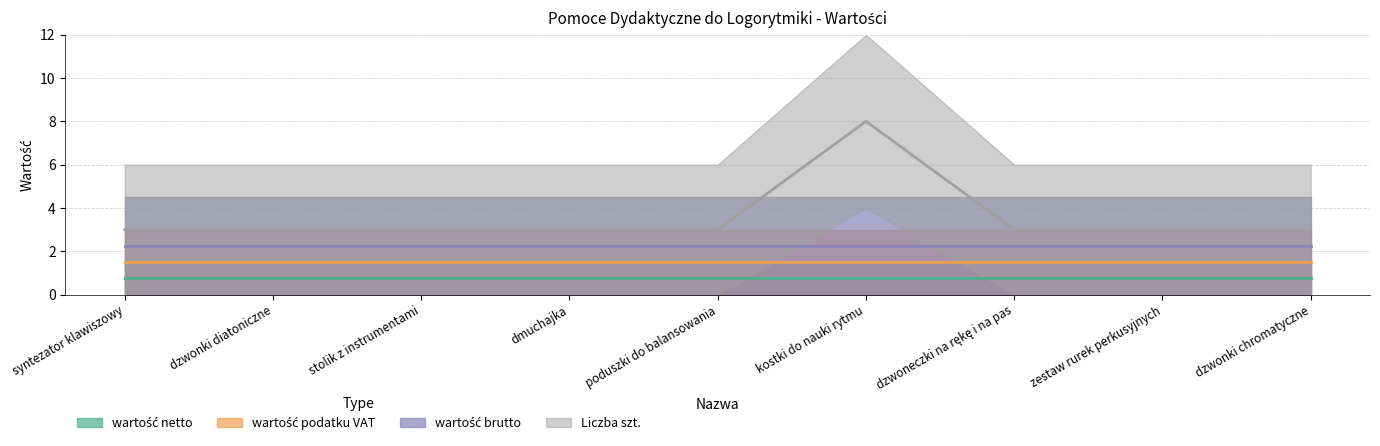

Rank the categories by wartość podatku VAT value from lowest to highest.

syntezator klawiszowy, dzwonki diatoniczne, stolik z instrumentami, dmuchajka, poduszki do balansowania, kostki do nauki rytmu, dzwoneczki na rękę i na pas, zestaw rurek perkusyjnych, dzwonki chromatyczne